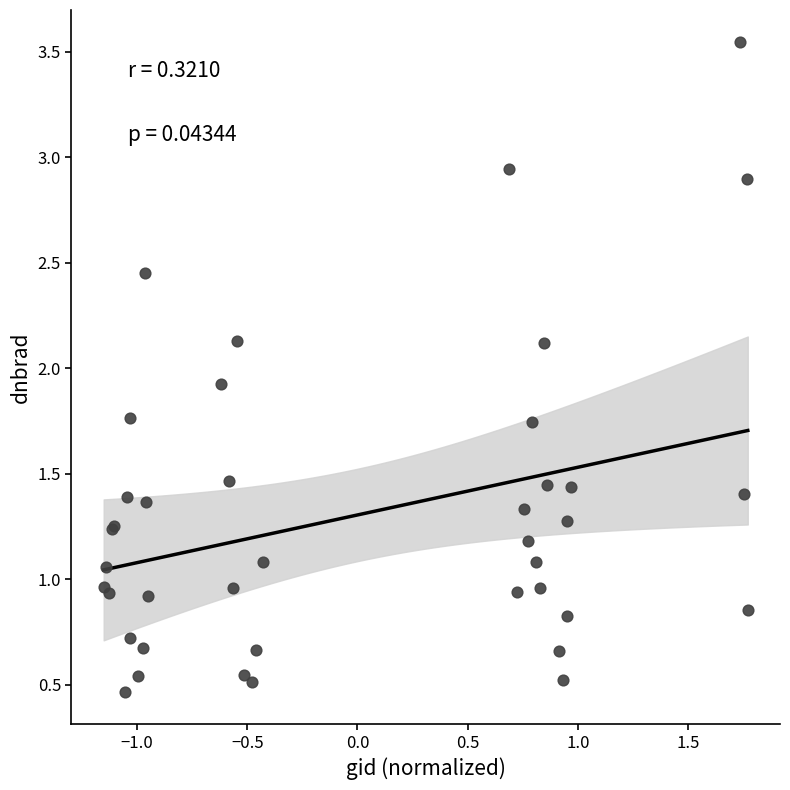

What Y value in the scatter plot is closest to 2?

1.9